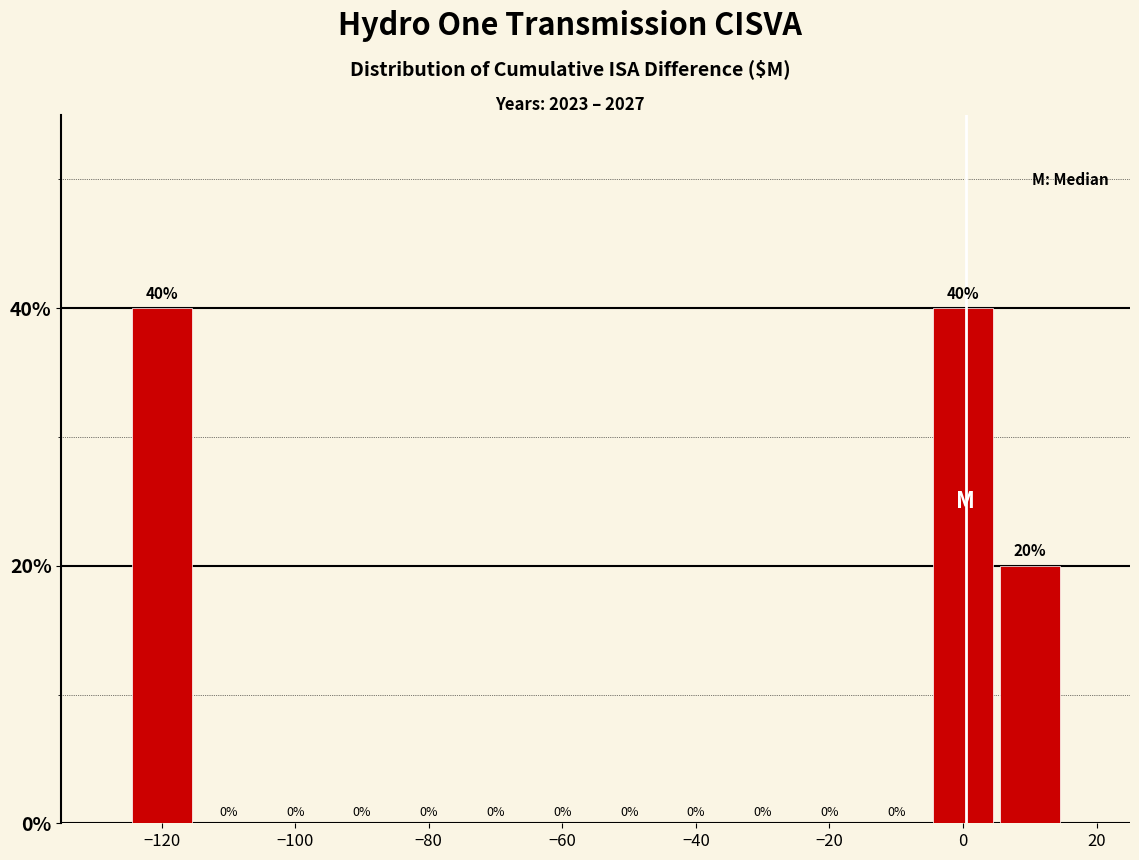

Reading left to right, transcribe this chart: for each bar, give the range it covers on the x-axis and its height. The bar edges are not printed on the chart, so give them approximately, as read against the axis.

-125 to -115: 40
-115 to -105: 0
-105 to -95: 0
-95 to -85: 0
-85 to -75: 0
-75 to -65: 0
-65 to -55: 0
-55 to -45: 0
-45 to -35: 0
-35 to -25: 0
-25 to -15: 0
-15 to -5: 0
-5 to 5: 40
5 to 15: 20